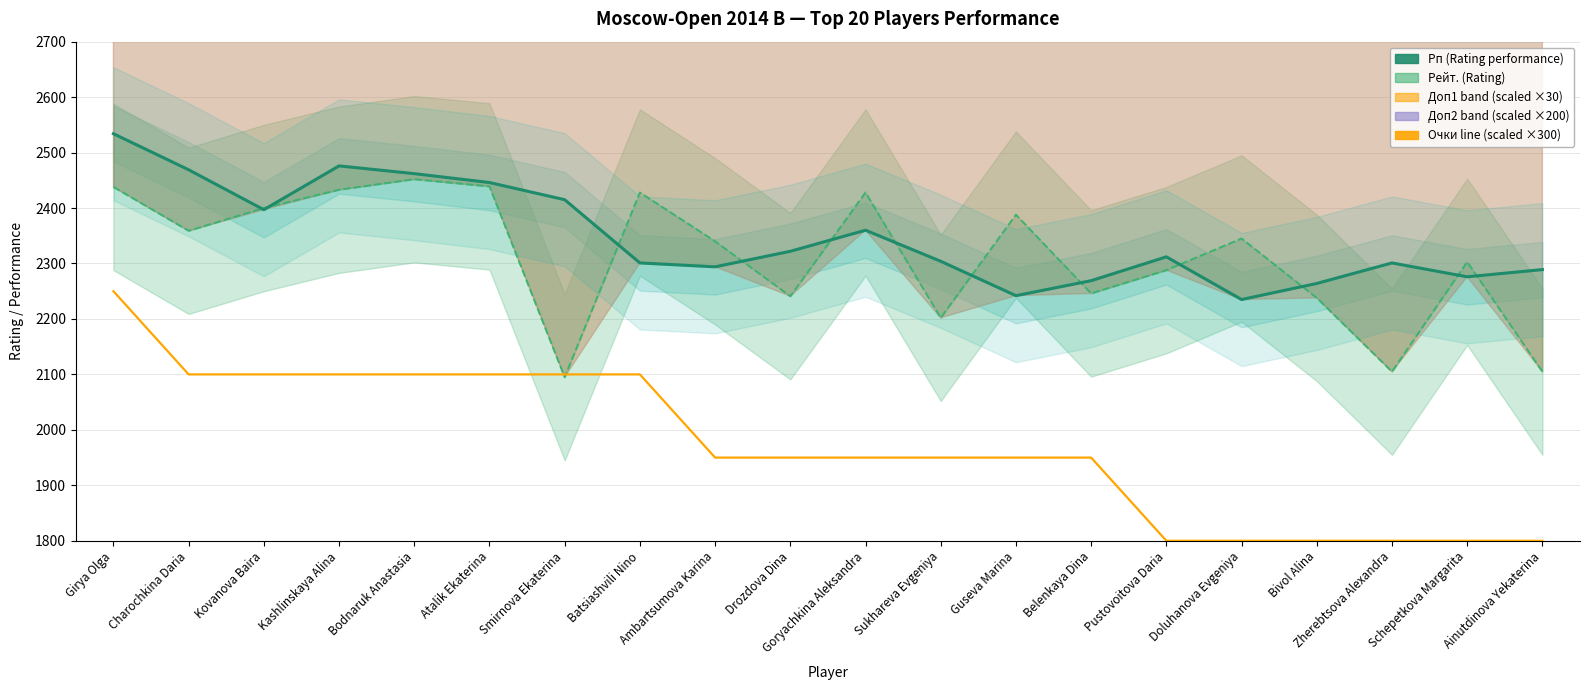

Is this an area chart (filled region under the line)?

No